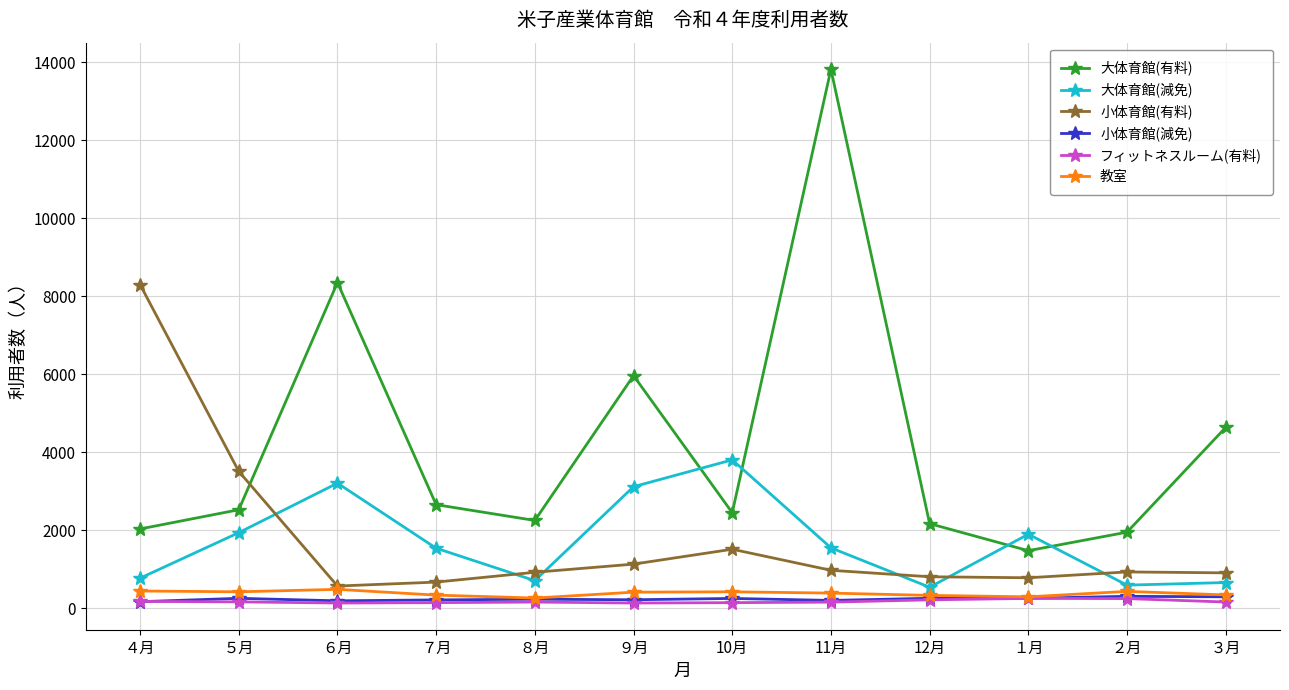

What is the difference between the second highest and minimum values in the 教室 series?

181